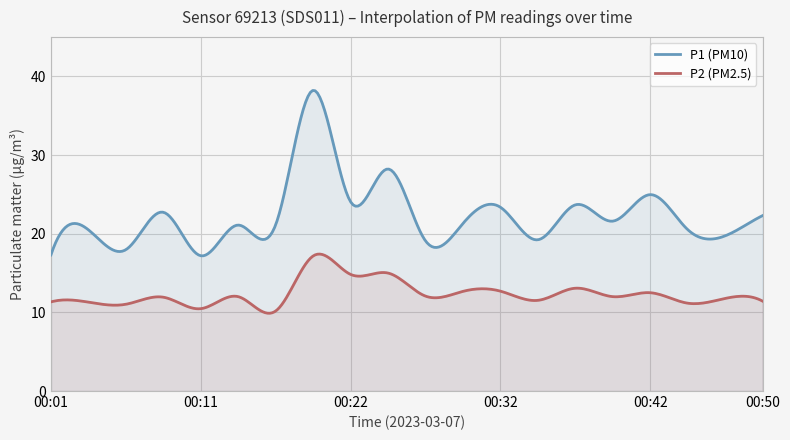

The value of P2 at 00:24 is 21.9. True or false?

False